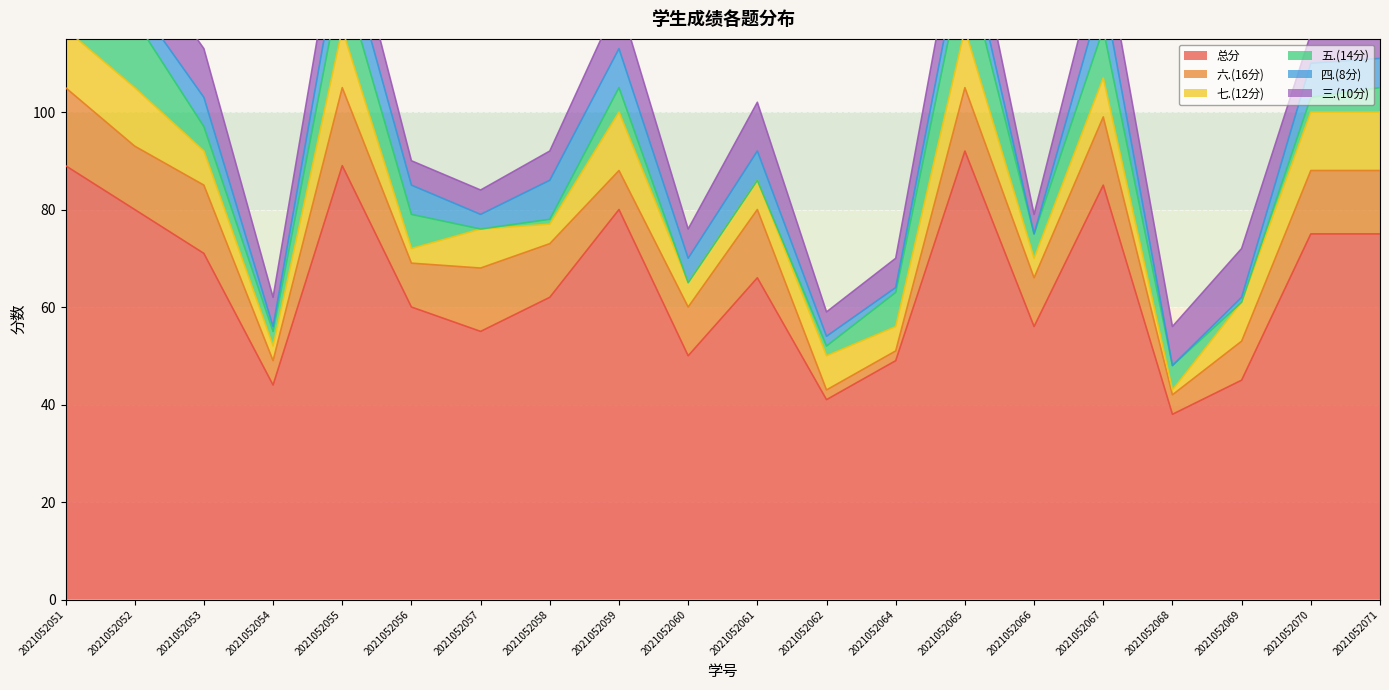

What is the total value across all series at 2021052057?

84